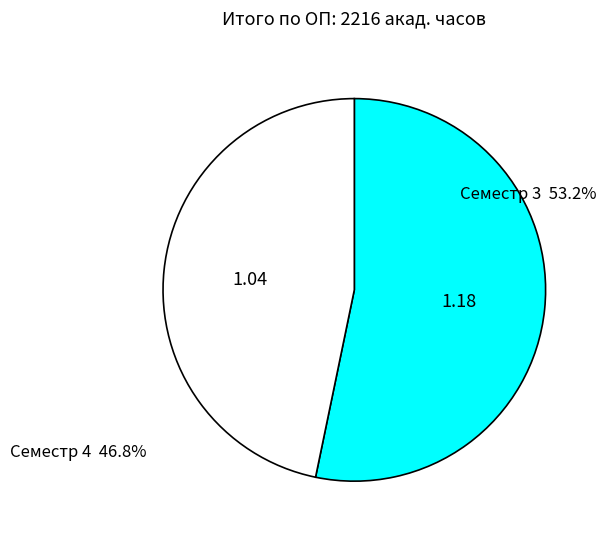

True or false: Семестр 3 accounts for 53% of the total.

True